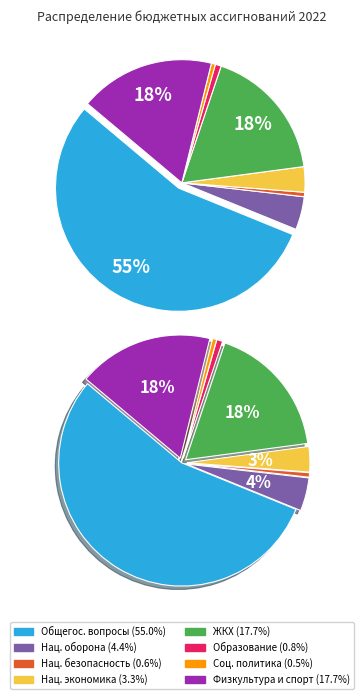

Is it true that ОБЩЕГОСУДАРСТВЕННЫЕ ВОПРОСЫ is 66% of the pie?

False